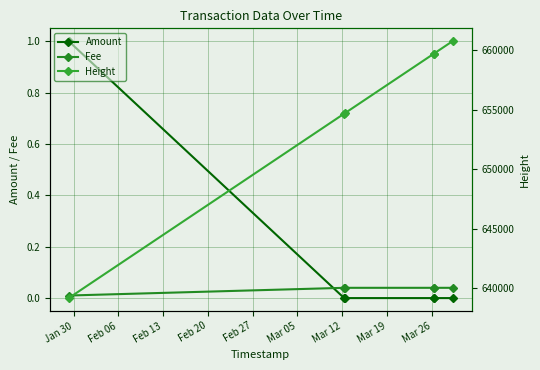

How many lines are shown in the chart?

3